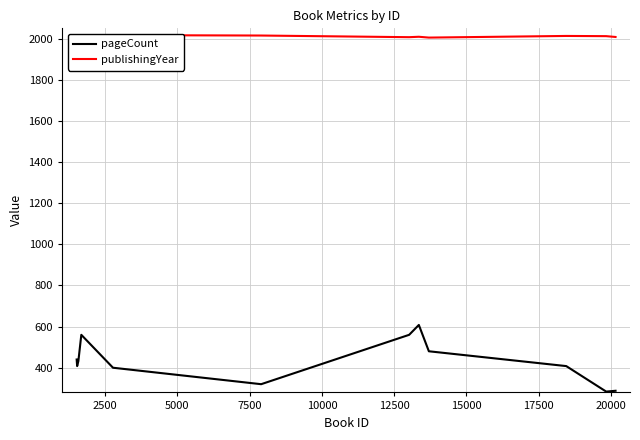

At 17500, list the series in order from largest to smallest.

publishingYear, pageCount